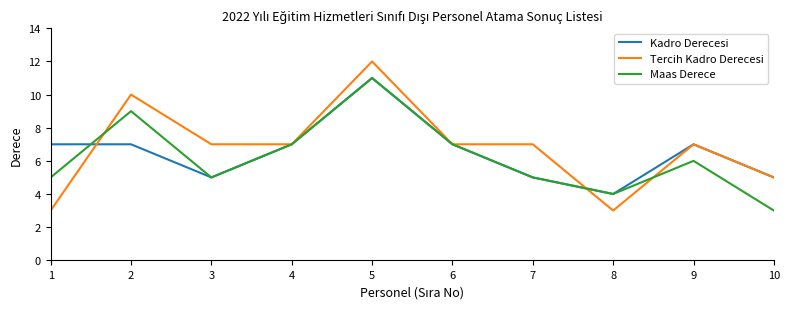

Reading left to right, extract all data points from this chart.

Kadro Derecesi: 1=7	2=7	3=5	4=7	5=11	6=7	7=5	8=4	9=7	10=5
Tercih Kadro Derecesi: 1=3	2=10	3=7	4=7	5=12	6=7	7=7	8=3	9=7	10=5
Maas Derece: 1=5	2=9	3=5	4=7	5=11	6=7	7=5	8=4	9=6	10=3